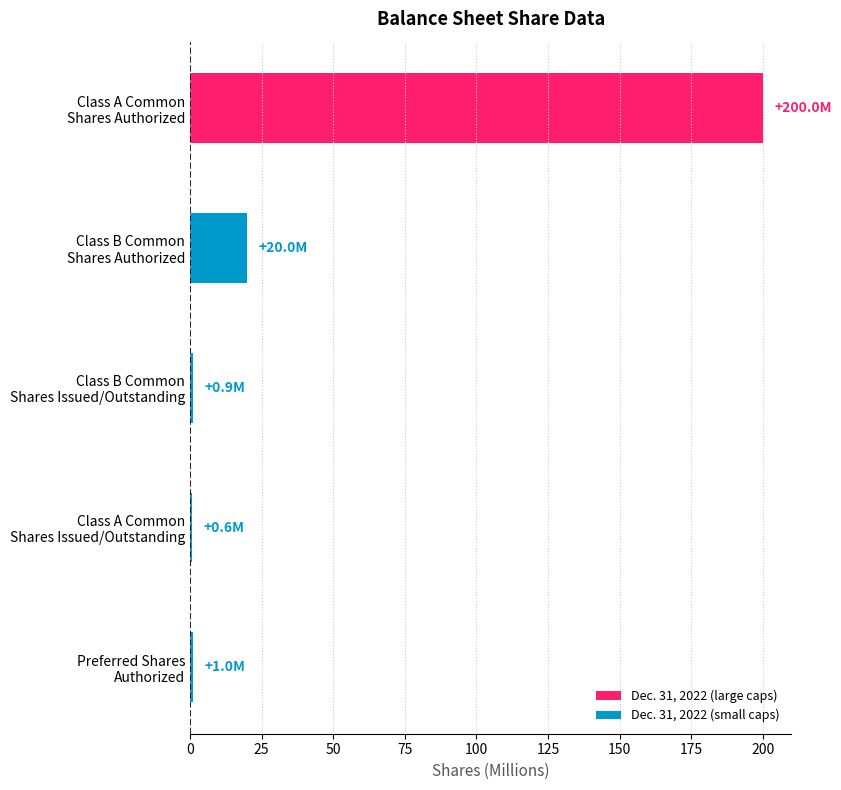

What is the greatest value displayed?

200.0